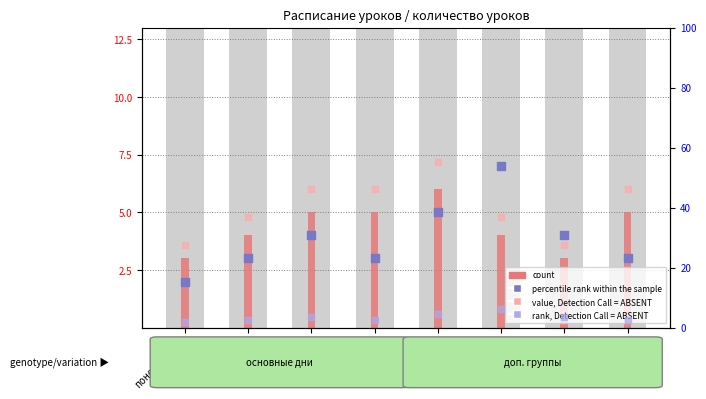

At which category is the sum across all series the highest?

1 класс